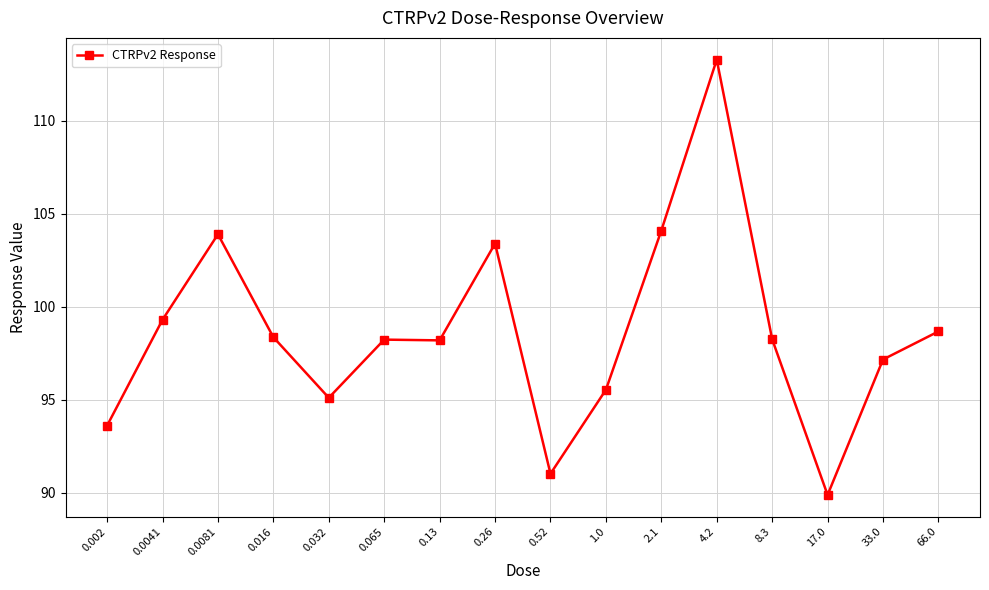

What is the sum of all values?

1578.0